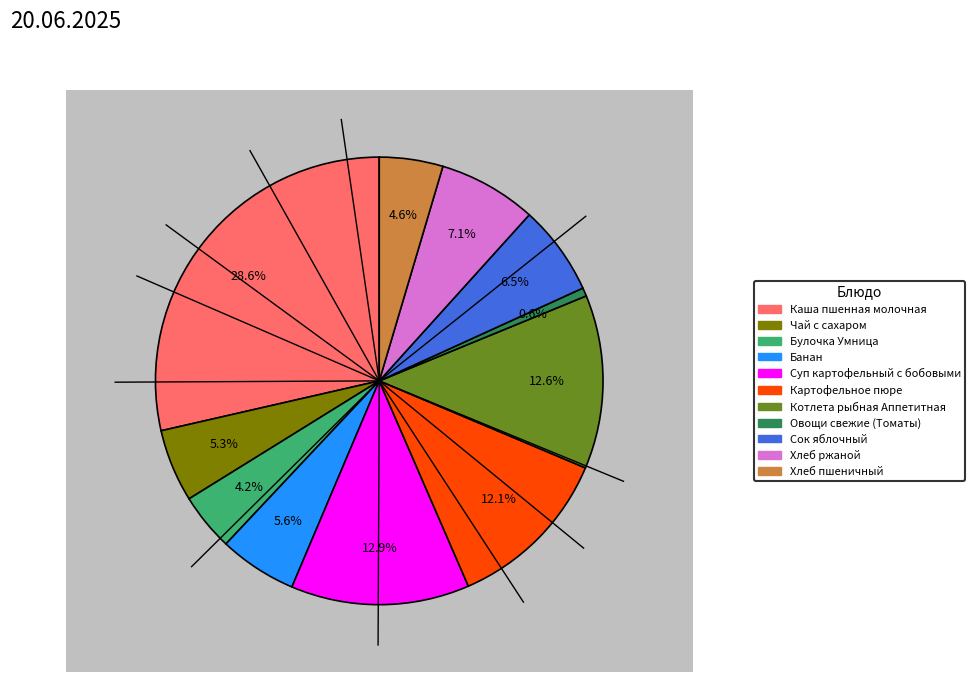

To the nearest percent, what is the difference between the largest and smallest slice percentages?

28%